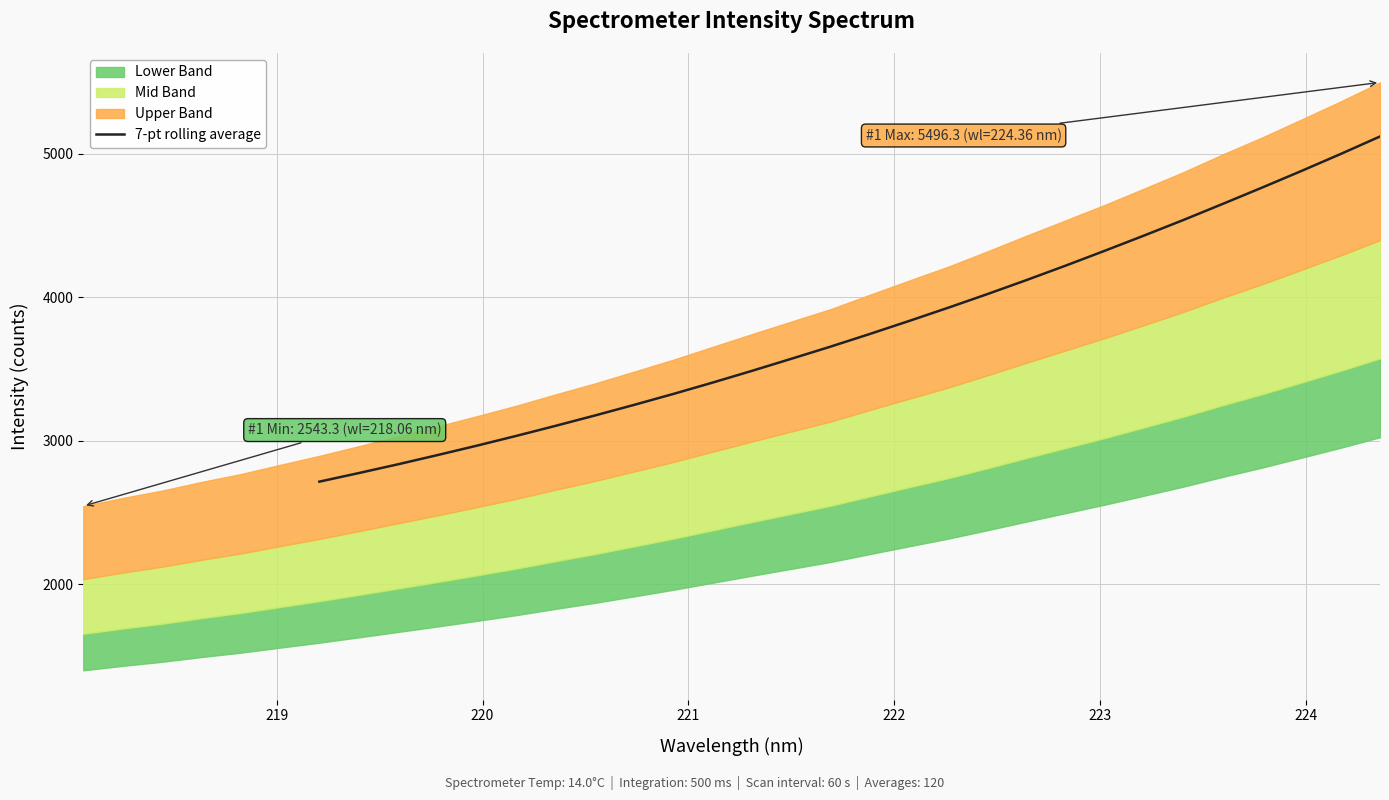

What is the lowest value of the 7-pt rolling average series?

2713.6